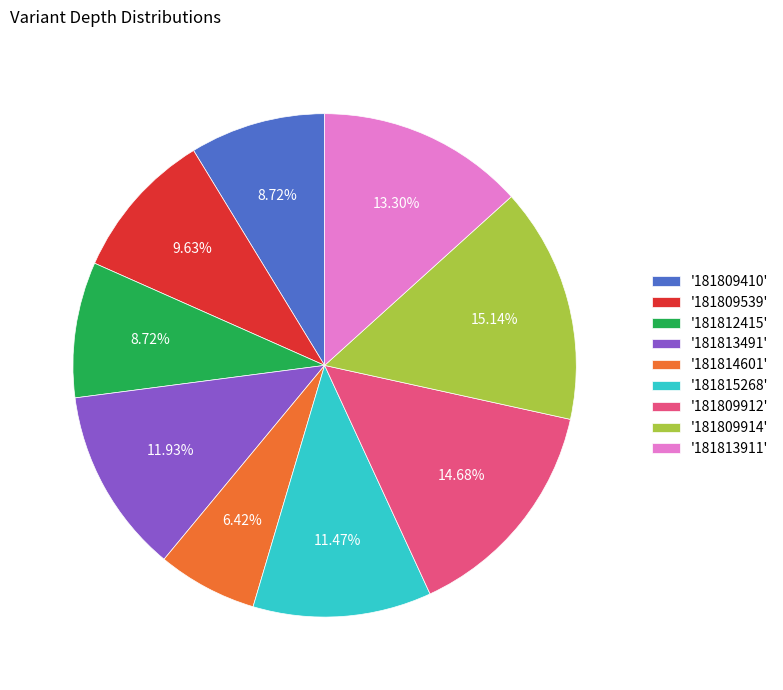

Which has a higher value, '181814601' or '181813911'?

'181813911'